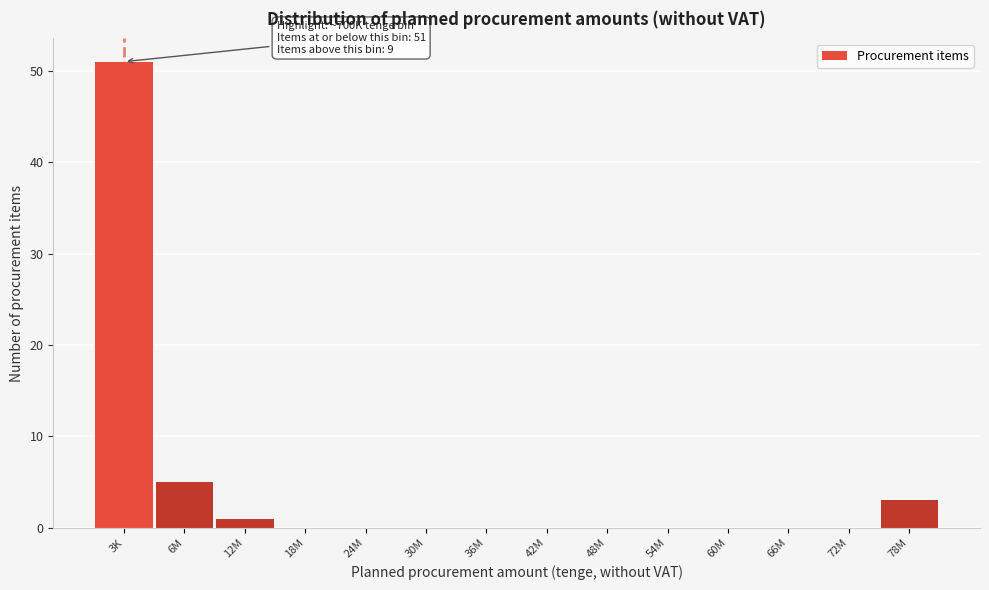

Reading left to right, transcribe all the data shown in this chart.

3K=51	6M=5	12M=1	18M=0	24M=0	30M=0	36M=0	42M=0	48M=0	54M=0	60M=0	66M=0	72M=0	78M=3